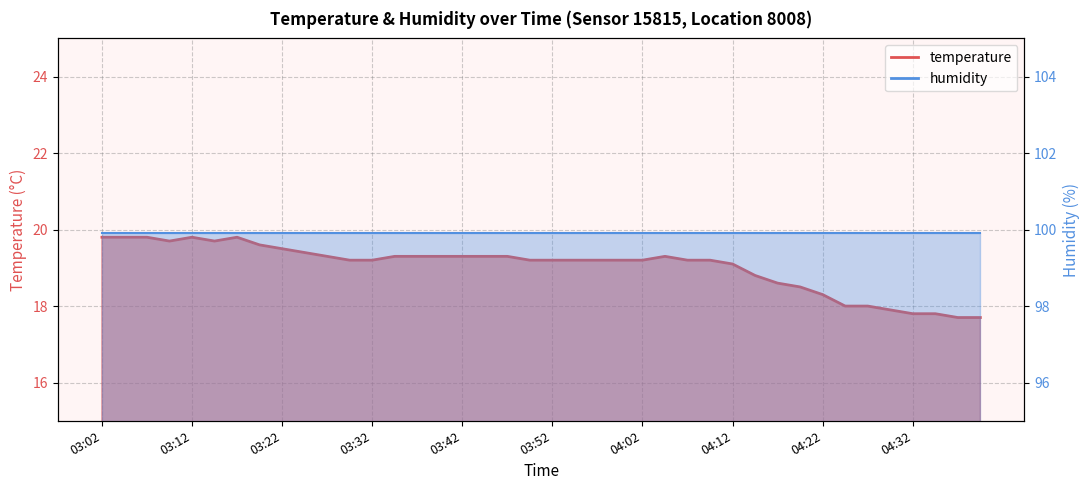

What is the label of the 26th point from the left?

04:05